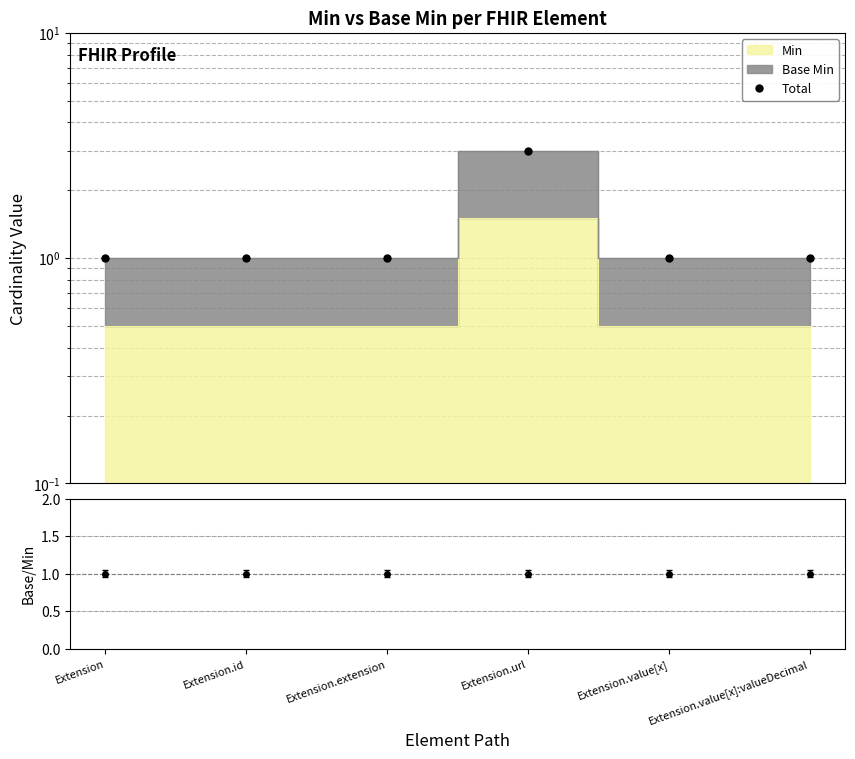

At which category does the chart reach its peak across all series?

Extension.url